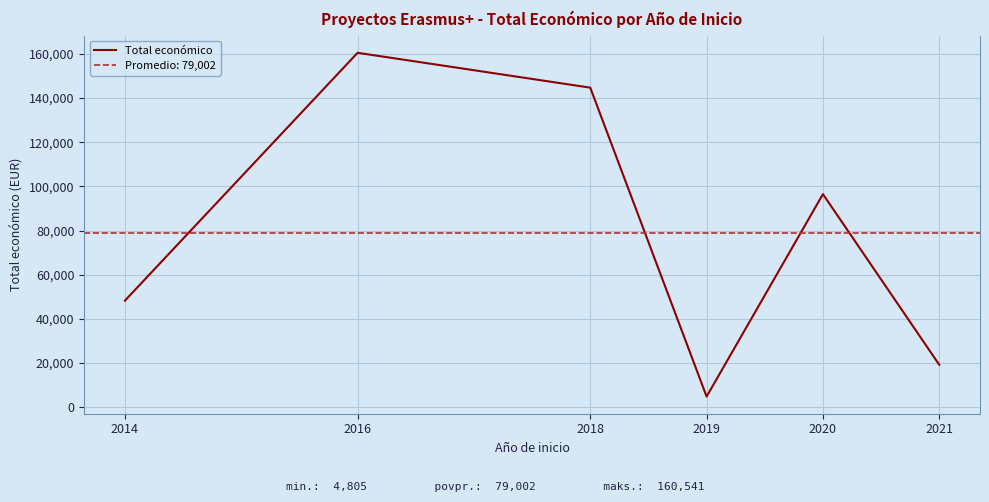

Which label corresponds to the largest value in the chart?

2016